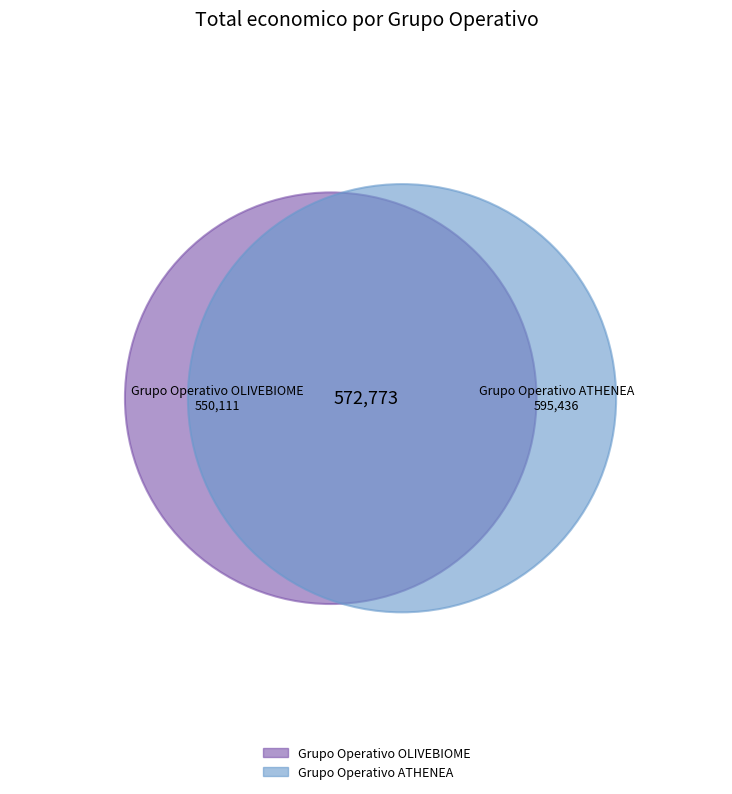

Count the number of slices in the pie.

2